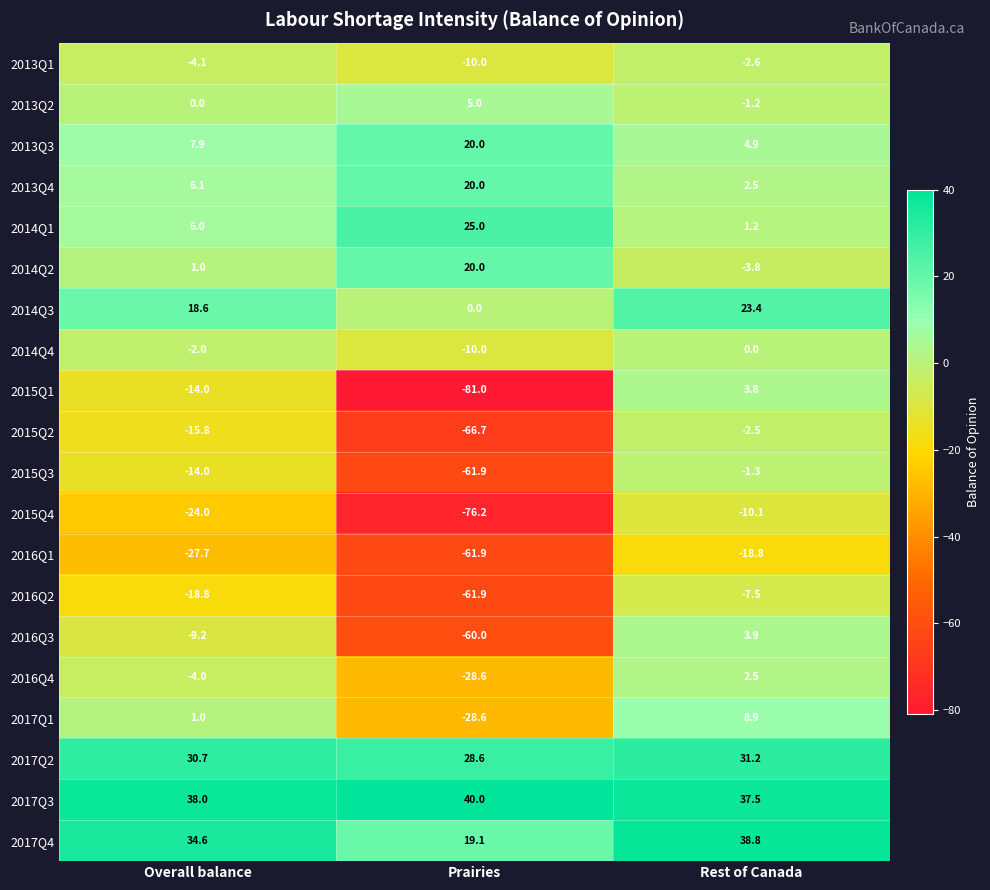

At which category is the sum across all series the highest?

Rest of Canada